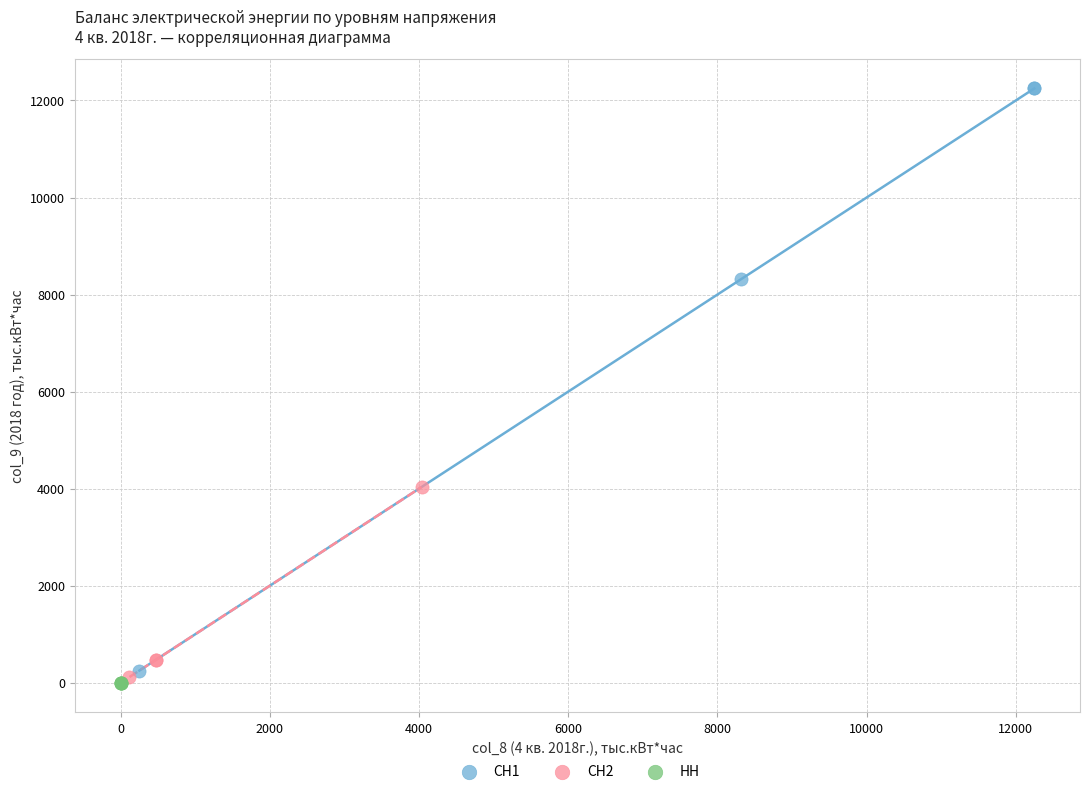

Which series has the largest Y range (max minus min)?

СН1